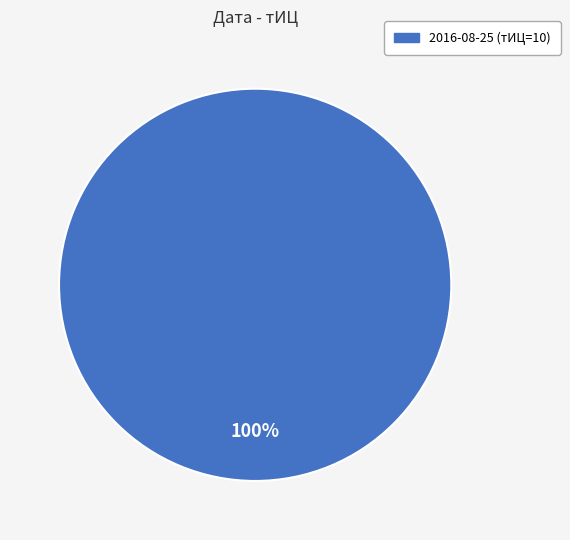

Does any single category account for the majority?

Yes